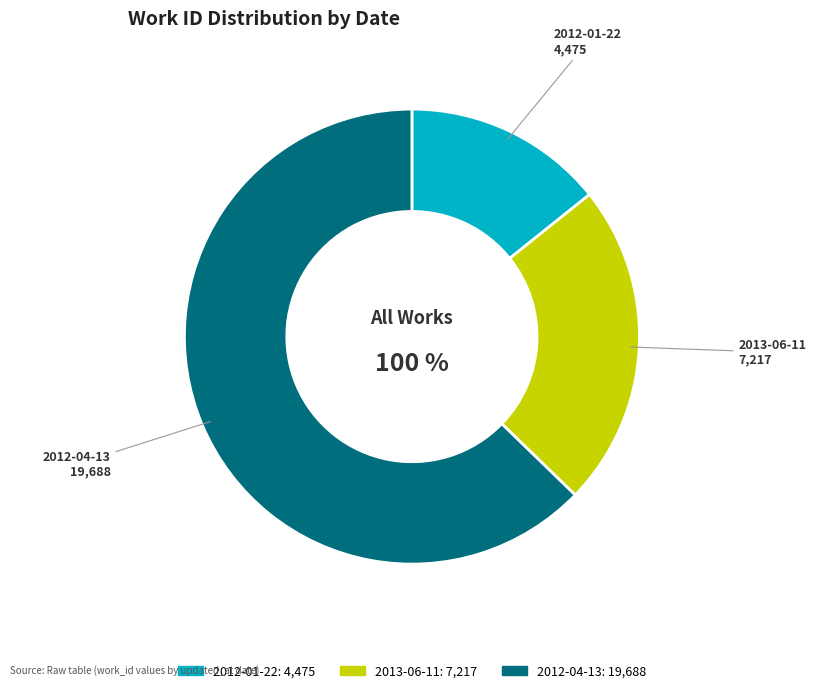

Count the number of slices in the pie.

3